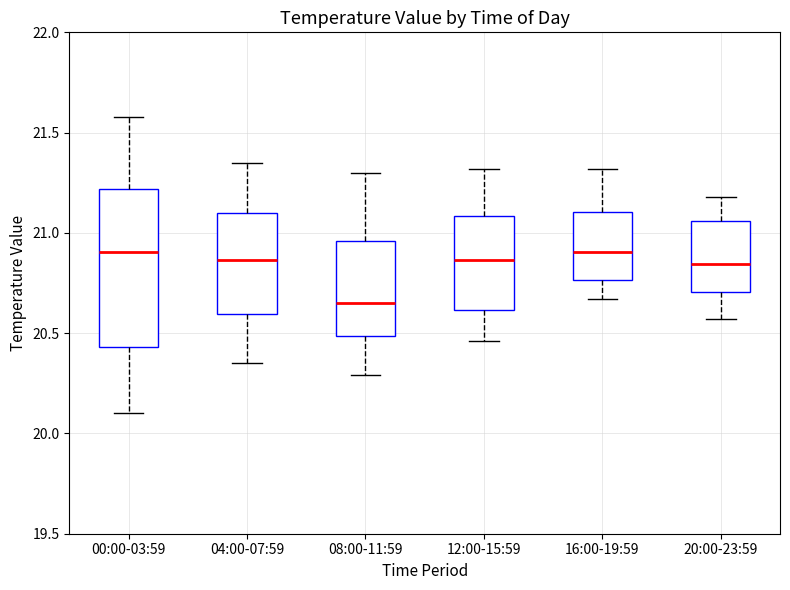

Which box is the tallest, from its lower edge to its upper edge?

00:00-03:59